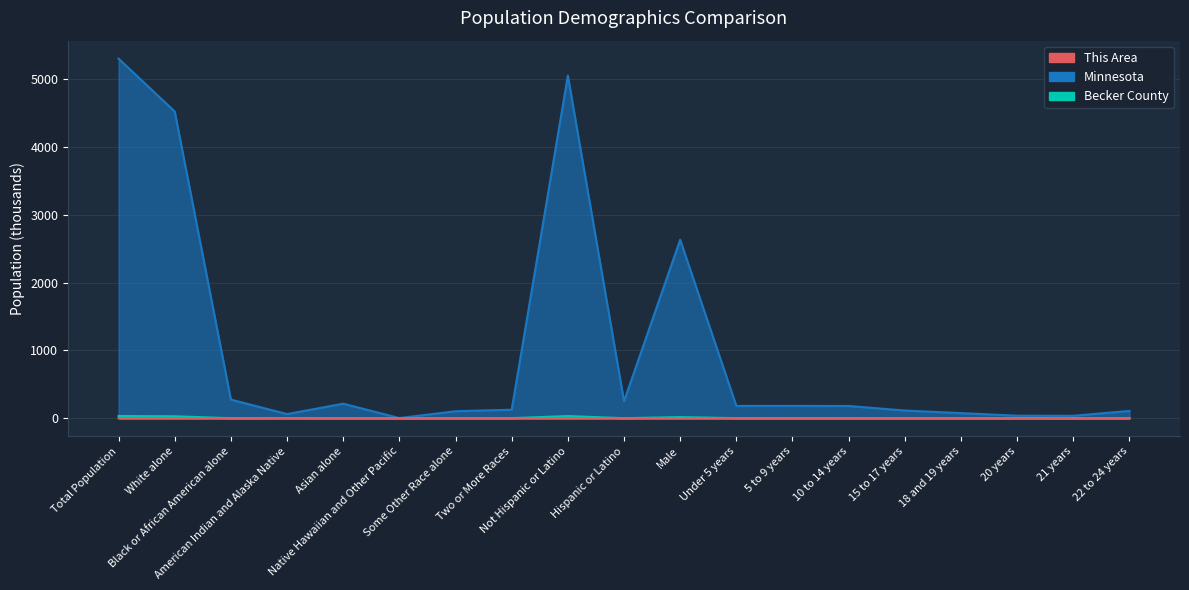

What is the label of the 12th point from the right?

Two or More Races